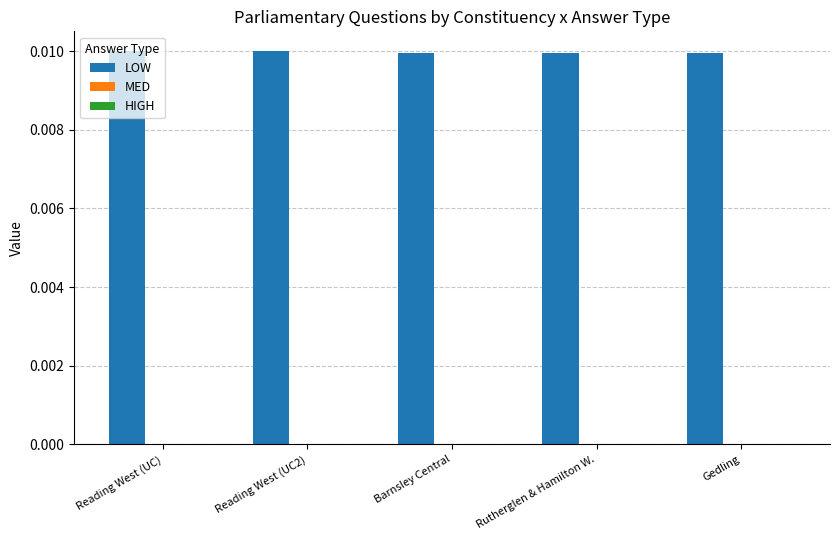

The LOW series shows 0.0 at Gedling. True or false?

True